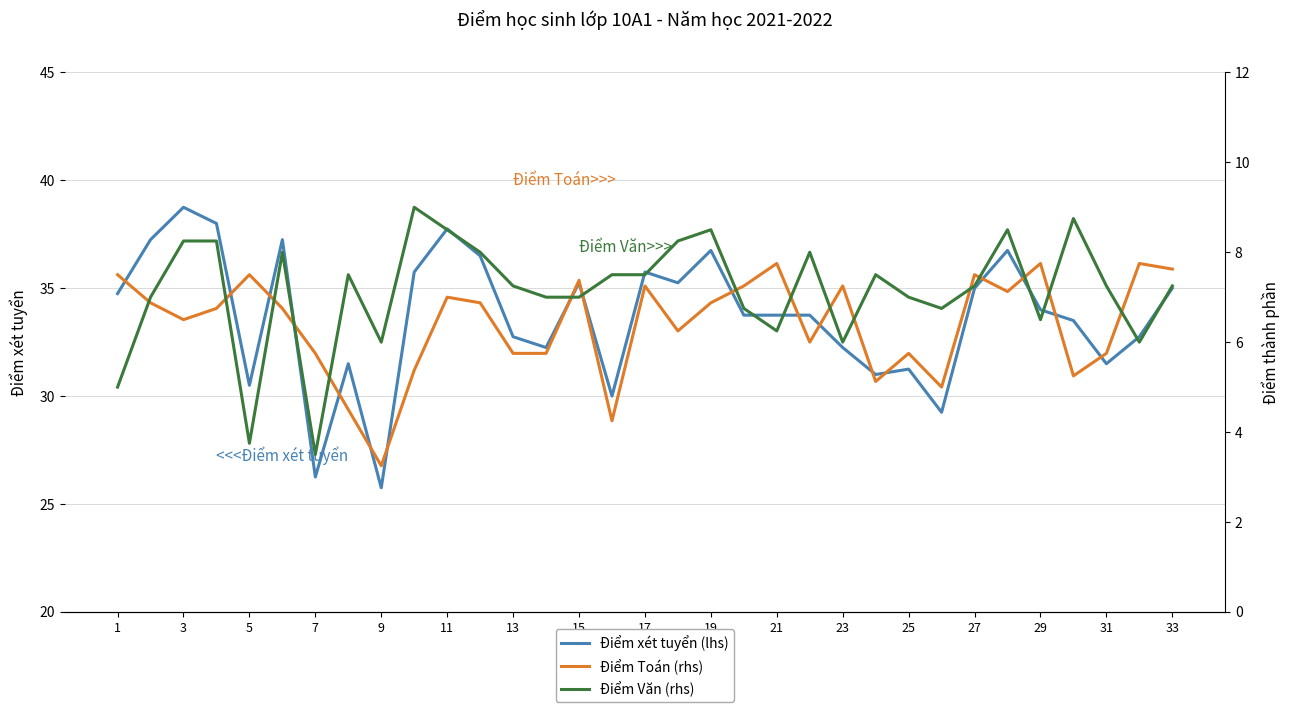

How many interior local peaks does the Điểm xét tuyển (lhs) series have?

9